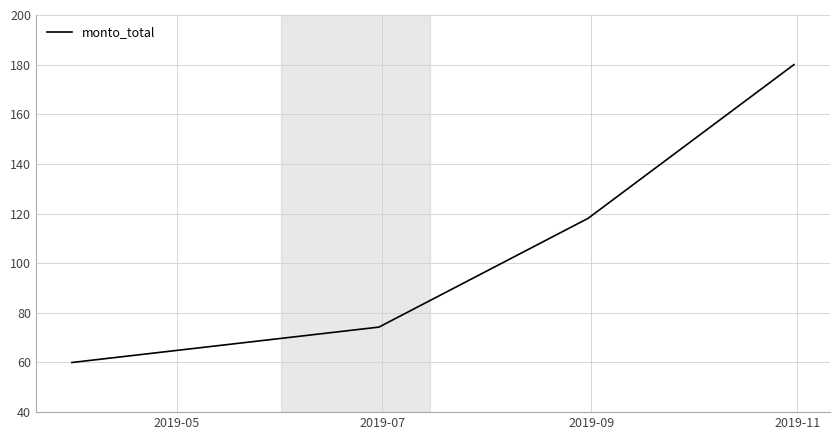

True or false: there are more than 1 points higher than both neighbors.

False